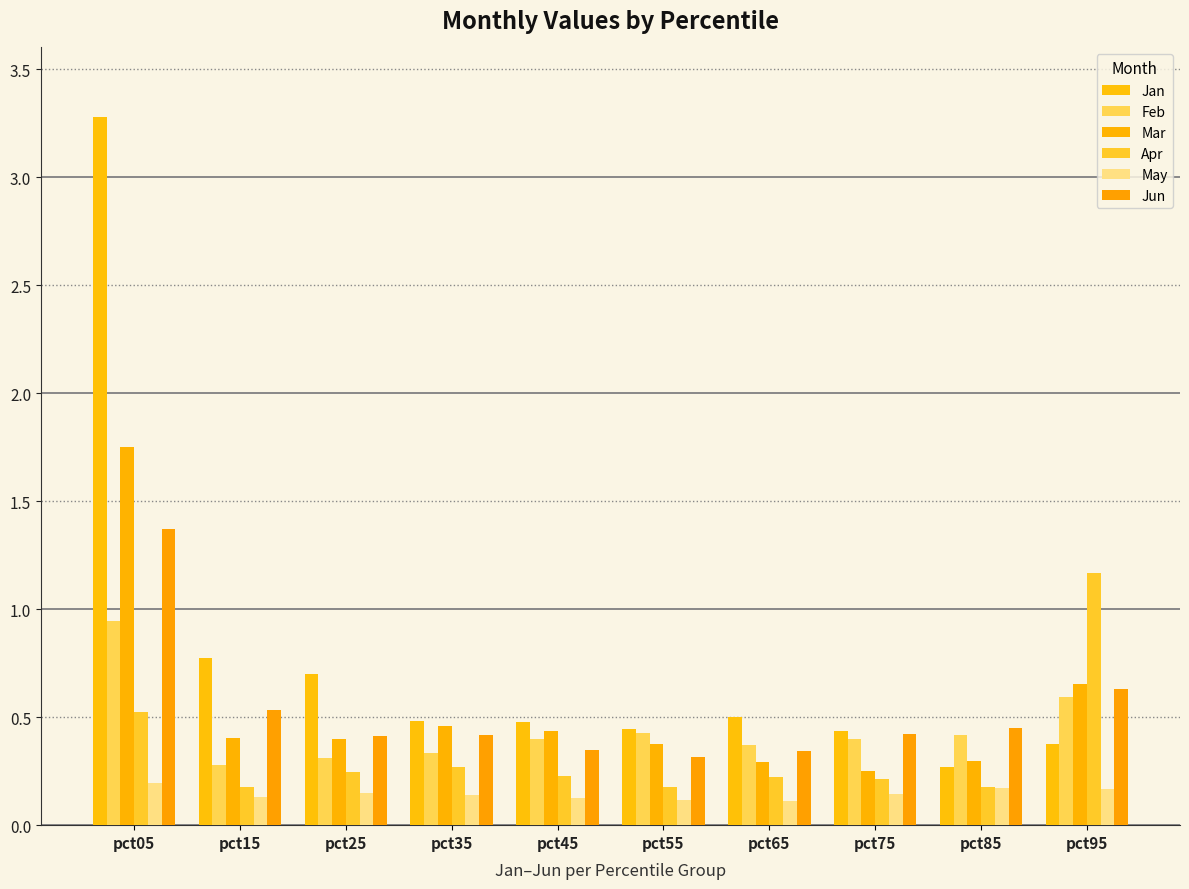

Is it true that Jan equals 0.4 at pct95?

True